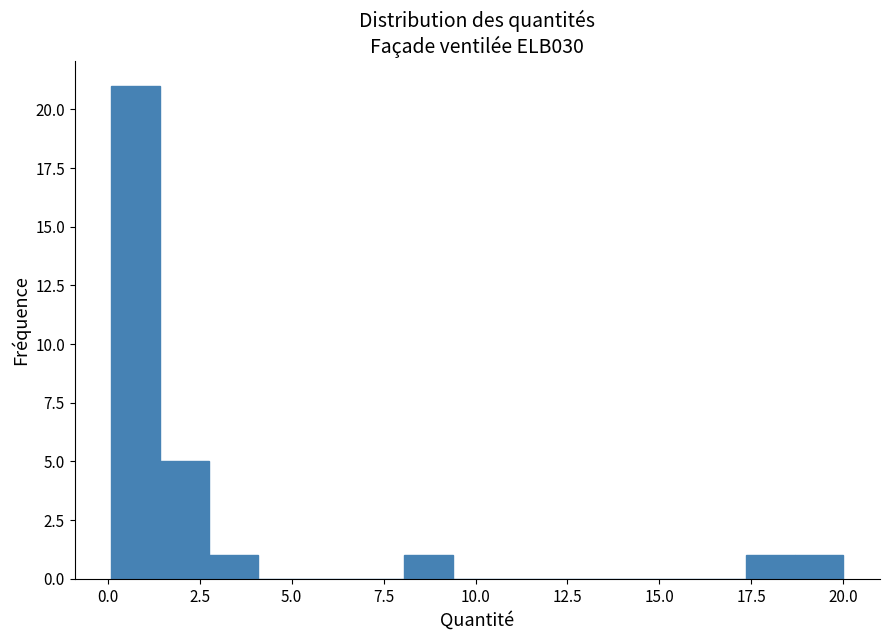

Read against the x-axis, roughly where is the centre of the tallest bar?

1.0